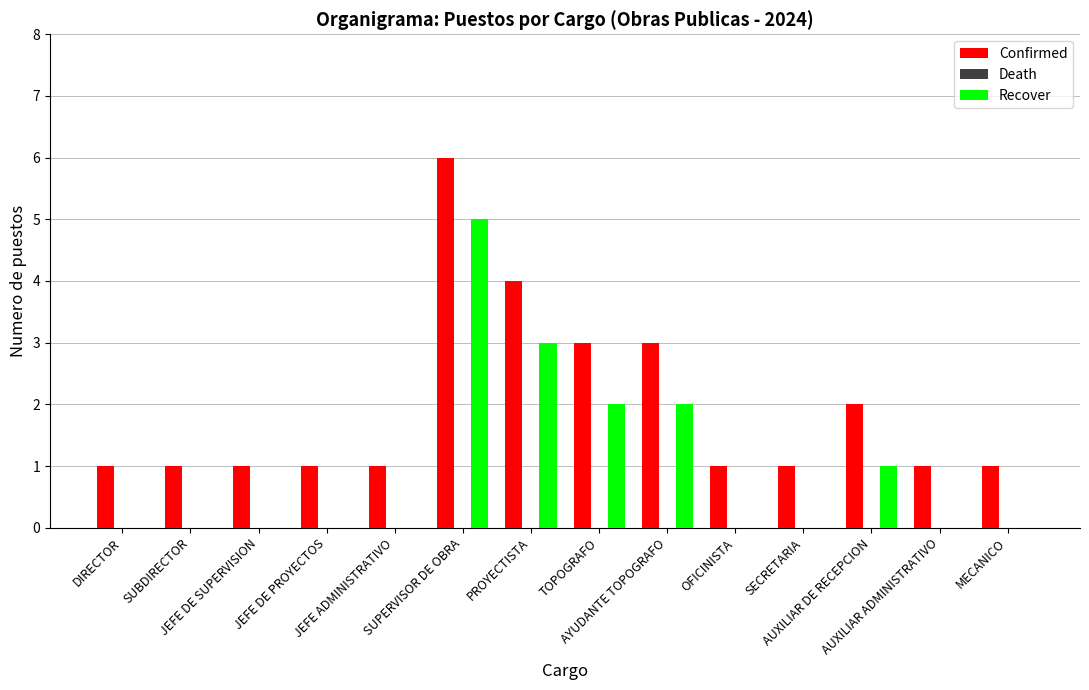

Is the value of Recover at JEFE ADMINISTRATIVO greater than the value of Confirmed at AUXILIAR ADMINISTRATIVO?

No